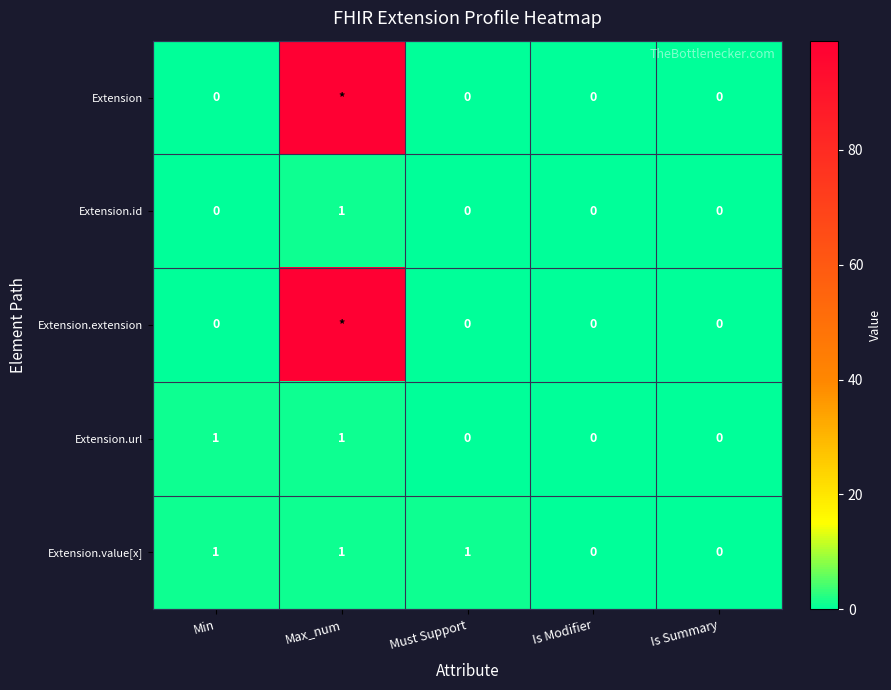

What is the sum of all Extension.value[x] values?

3